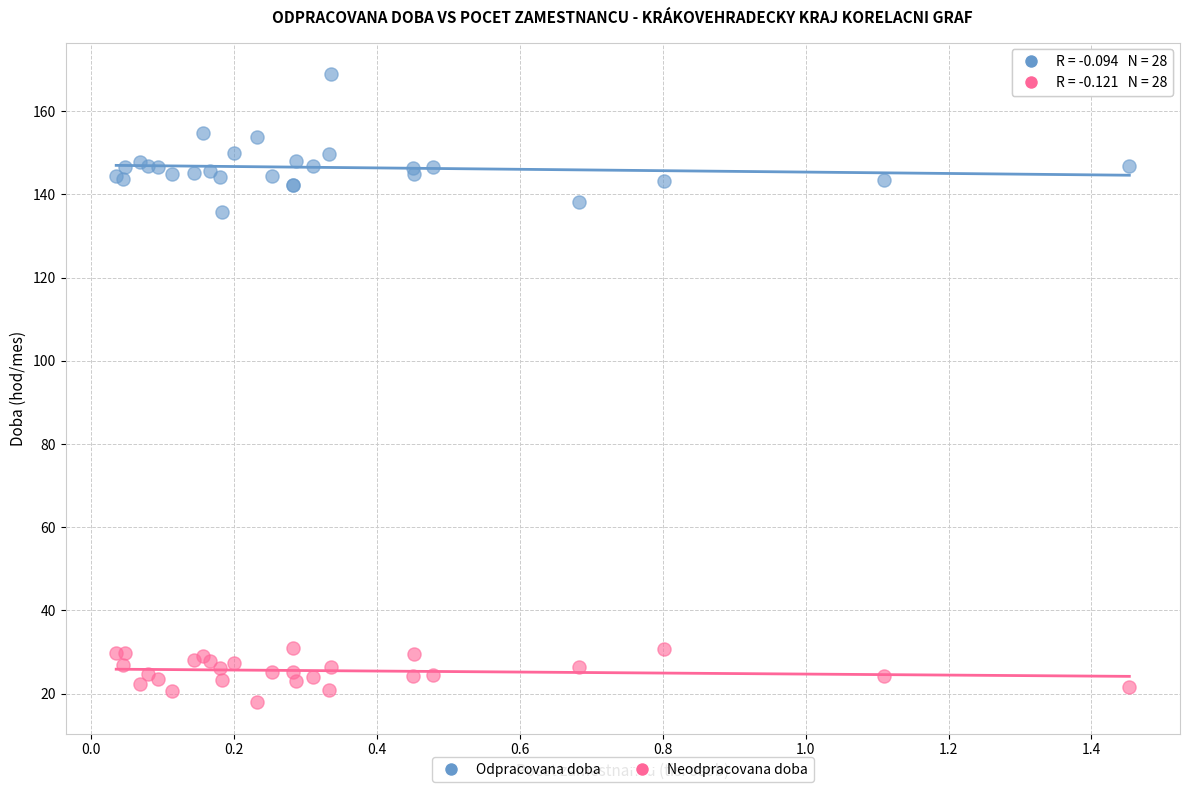

Across all series, what Y value is closest to 93?

135.8